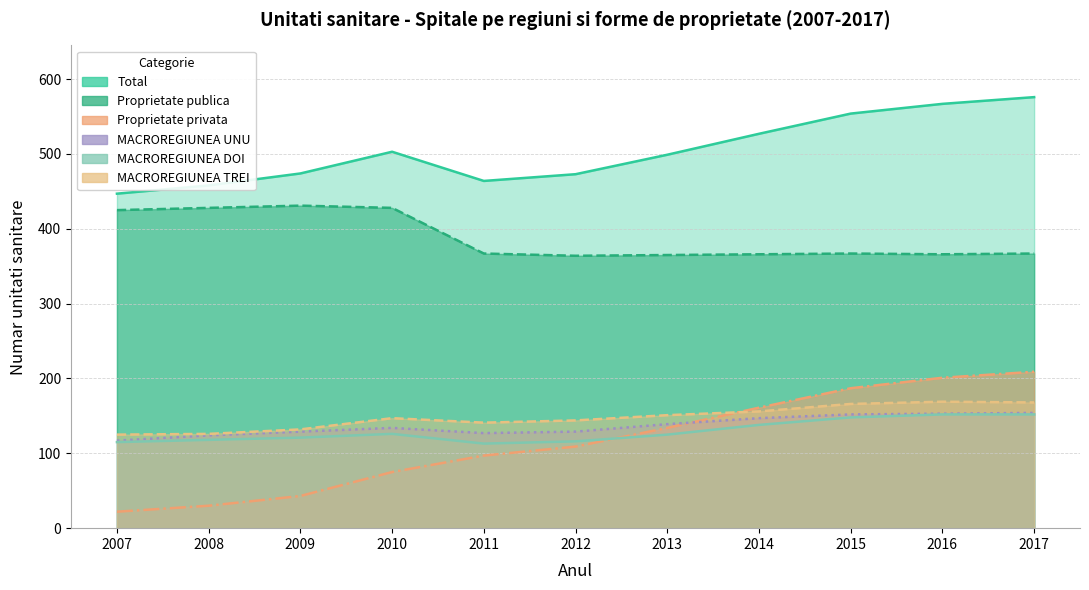

Reading right to left, transcribe all the data shown in this chart.

Total: 576	567	554	527	499	473	464	503	474	458	447
Proprietate publica: 367	366	367	366	365	364	367	428	431	428	425
Proprietate privata: 209	201	187	161	134	109	97	75	43	30	22
MACROREGIUNEA UNU: 154	153	152	147	139	129	127	134	129	124	117
MACROREGIUNEA DOI: 152	152	148	138	125	116	113	126	121	118	115
MACROREGIUNEA TREI: 168	169	166	156	151	144	141	147	132	126	125